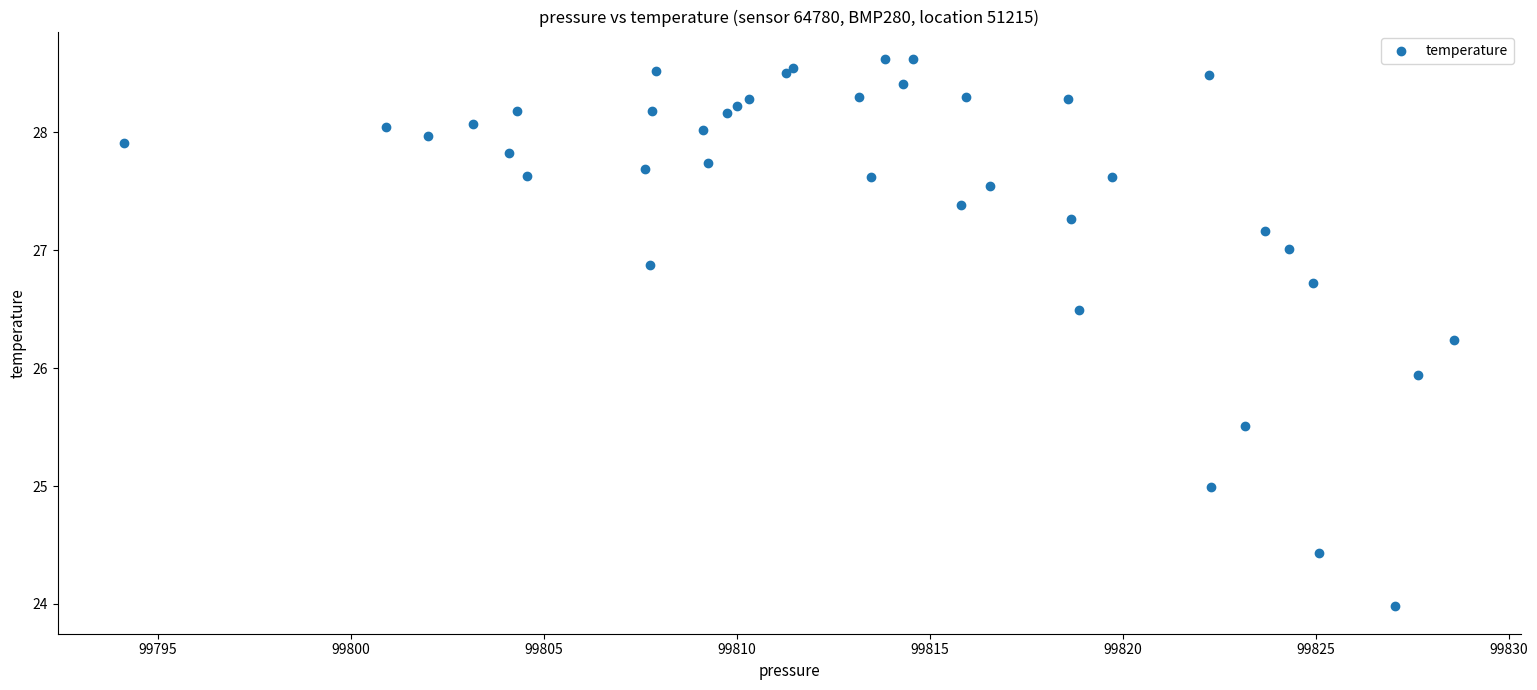

What Y value in the scatter plot is closest to 26?

25.9